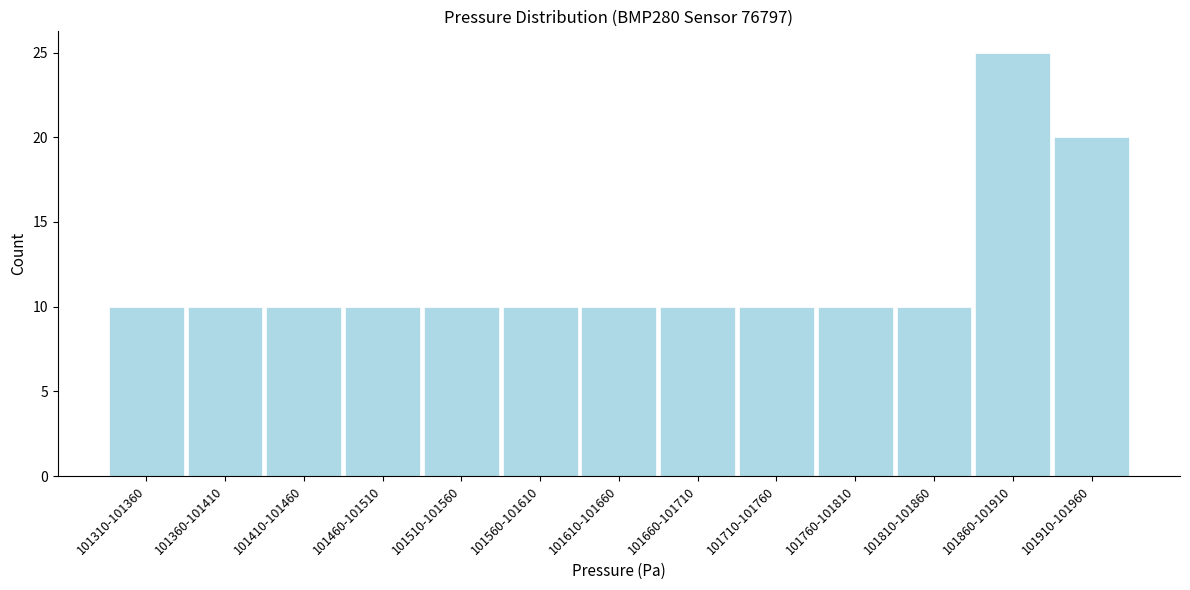

Reading left to right, list all the values displayed in this chart.

101310-101360=10	101360-101410=10	101410-101460=10	101460-101510=10	101510-101560=10	101560-101610=10	101610-101660=10	101660-101710=10	101710-101760=10	101760-101810=10	101810-101860=10	101860-101910=25	101910-101960=20